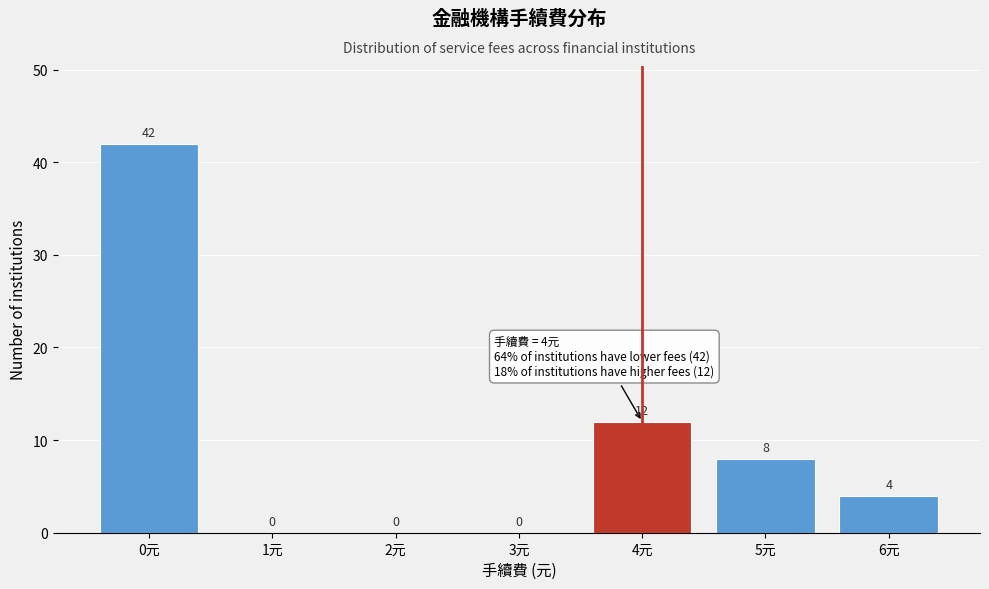

Reading right to left, list all the values displayed in this chart.

6元=4	5元=8	4元=12	3元=0	2元=0	1元=0	0元=42